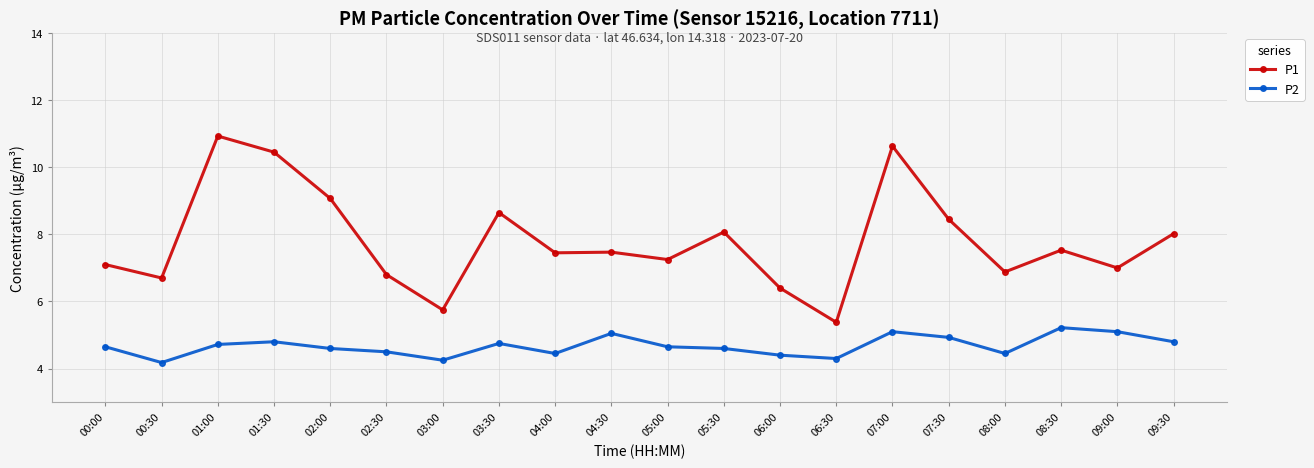

What are all the series names shown in the legend?

P1, P2